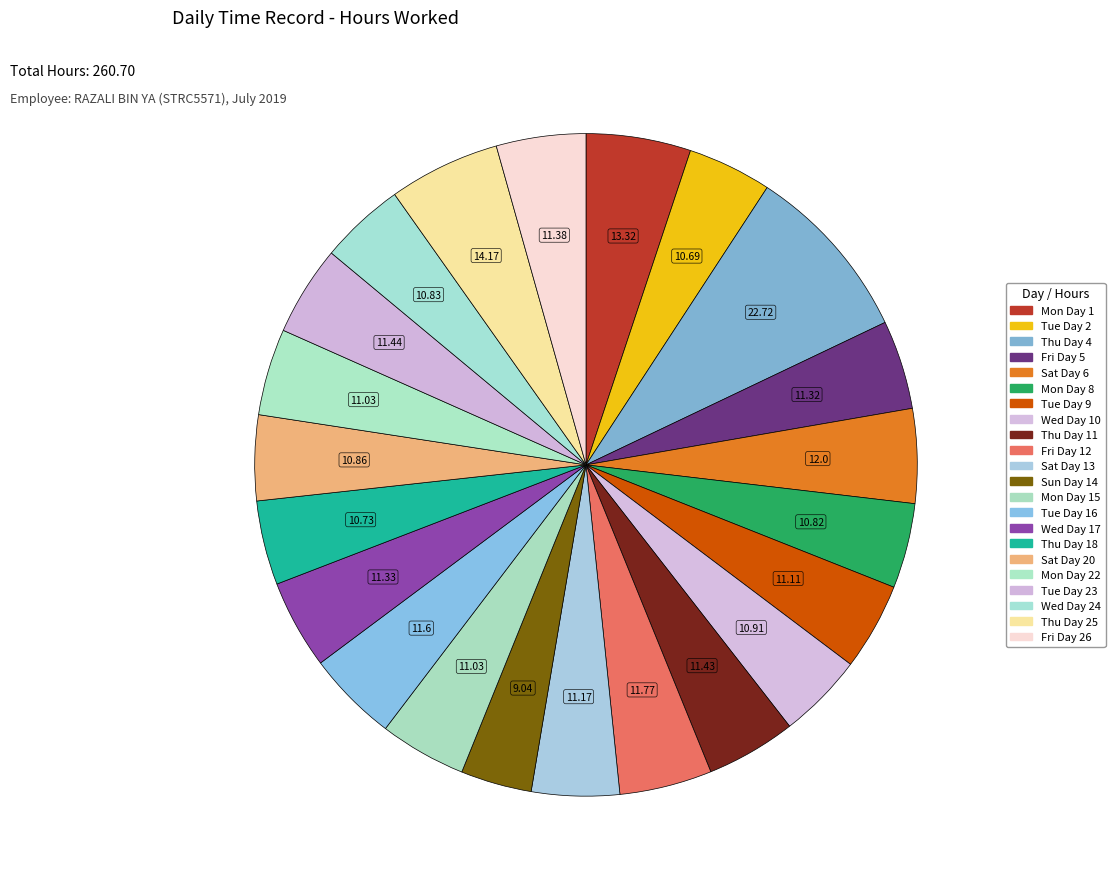

Which slice is the largest?

Thu Day 4